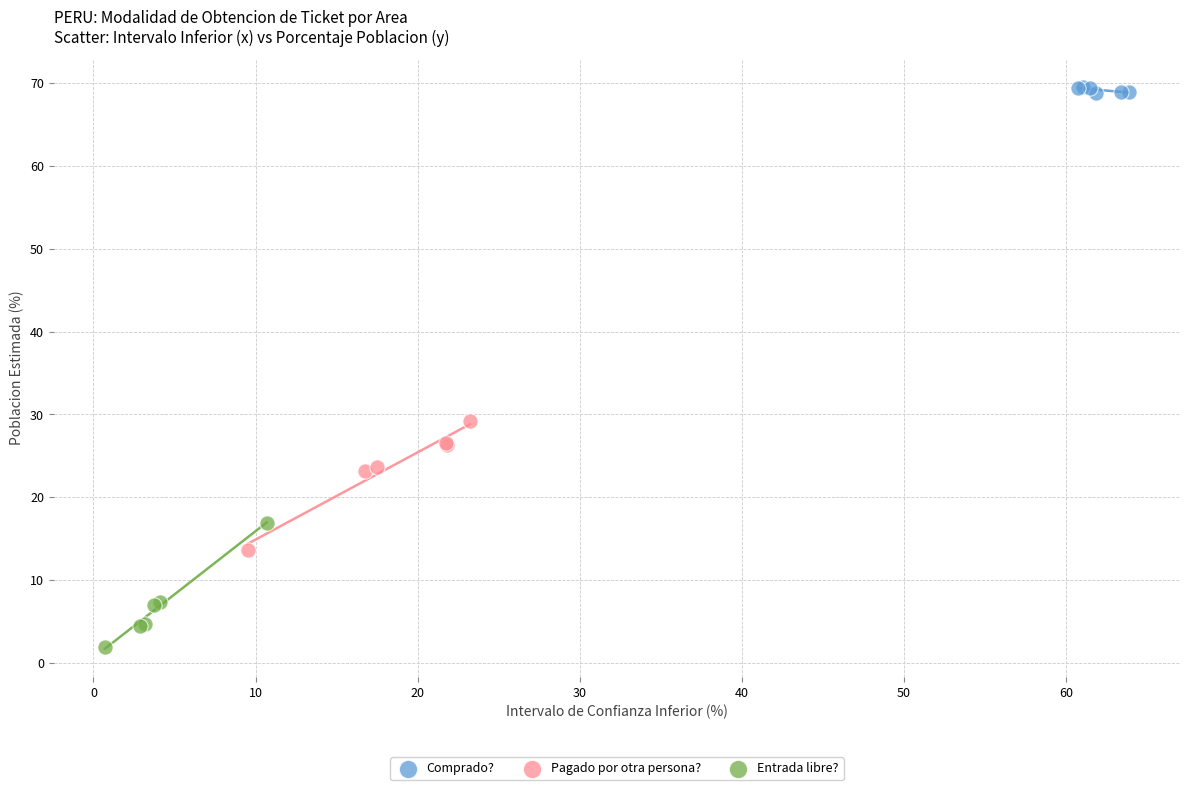

Which series contains the highest Y value?

Comprado?